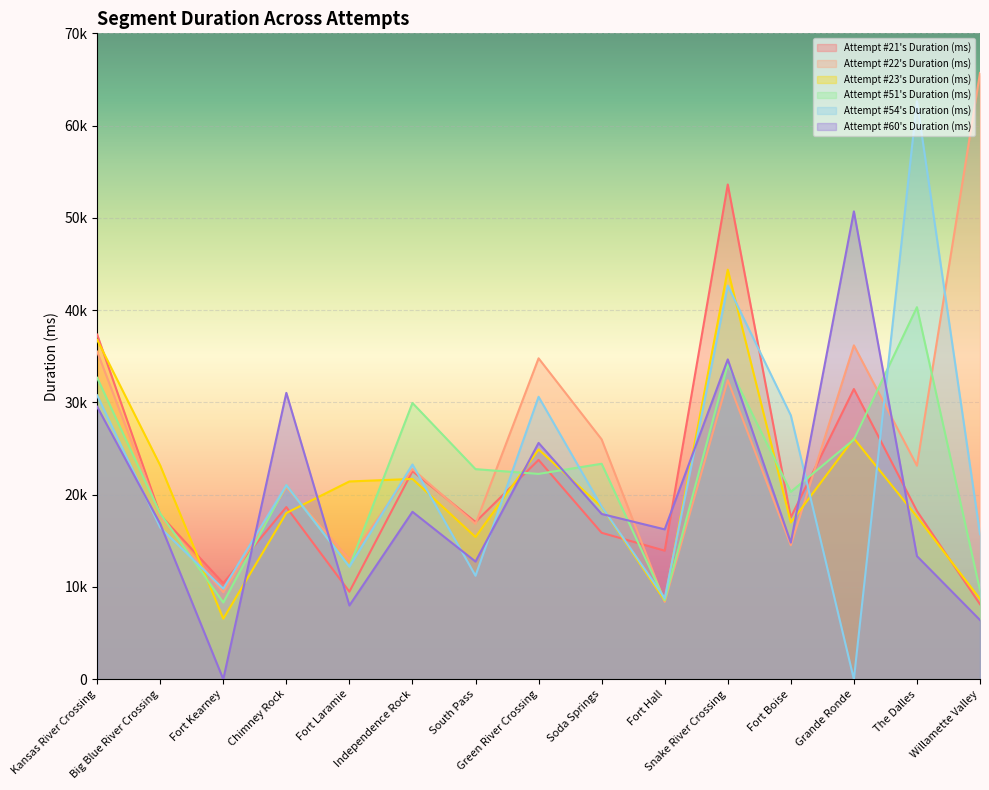

The Attempt #22's Duration (ms) series shows 38577 at Willamette Valley. True or false?

False